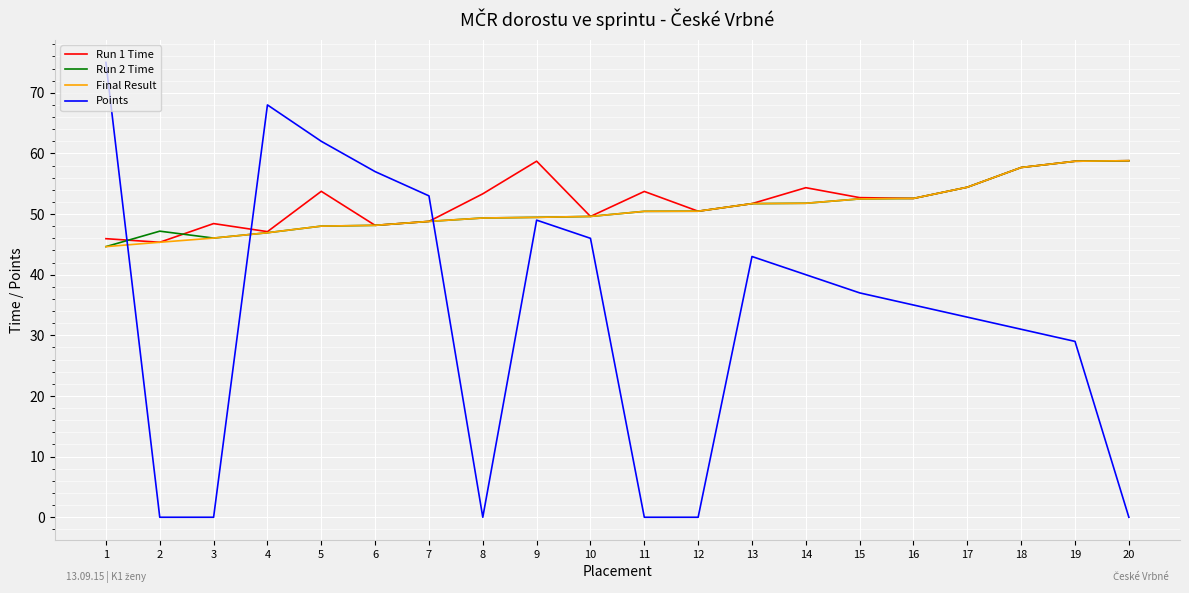

The Run 2 Time series shows 81.4 at 4. True or false?

False